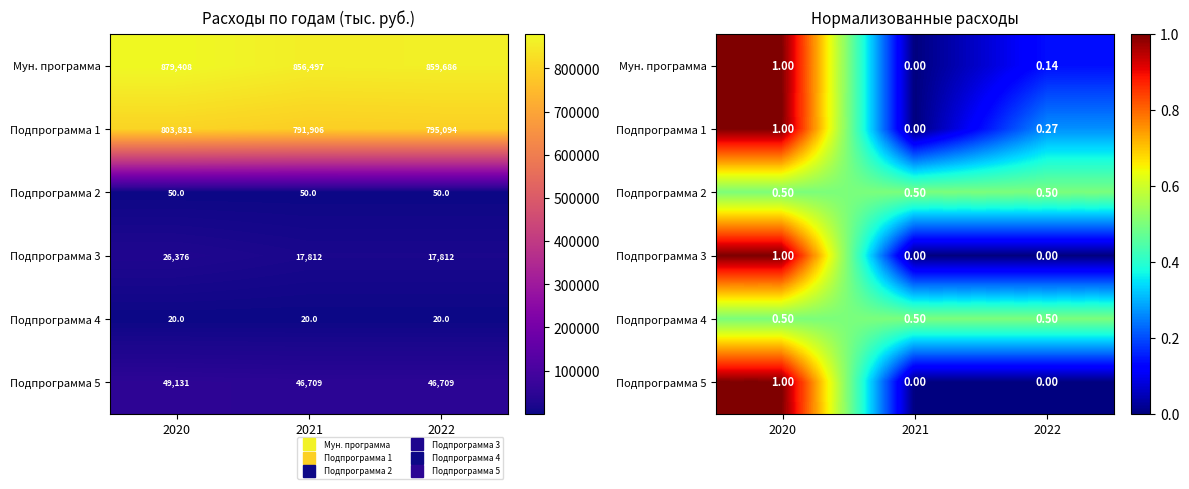

What is the spread (max minus min) of values at 2020?

0.5